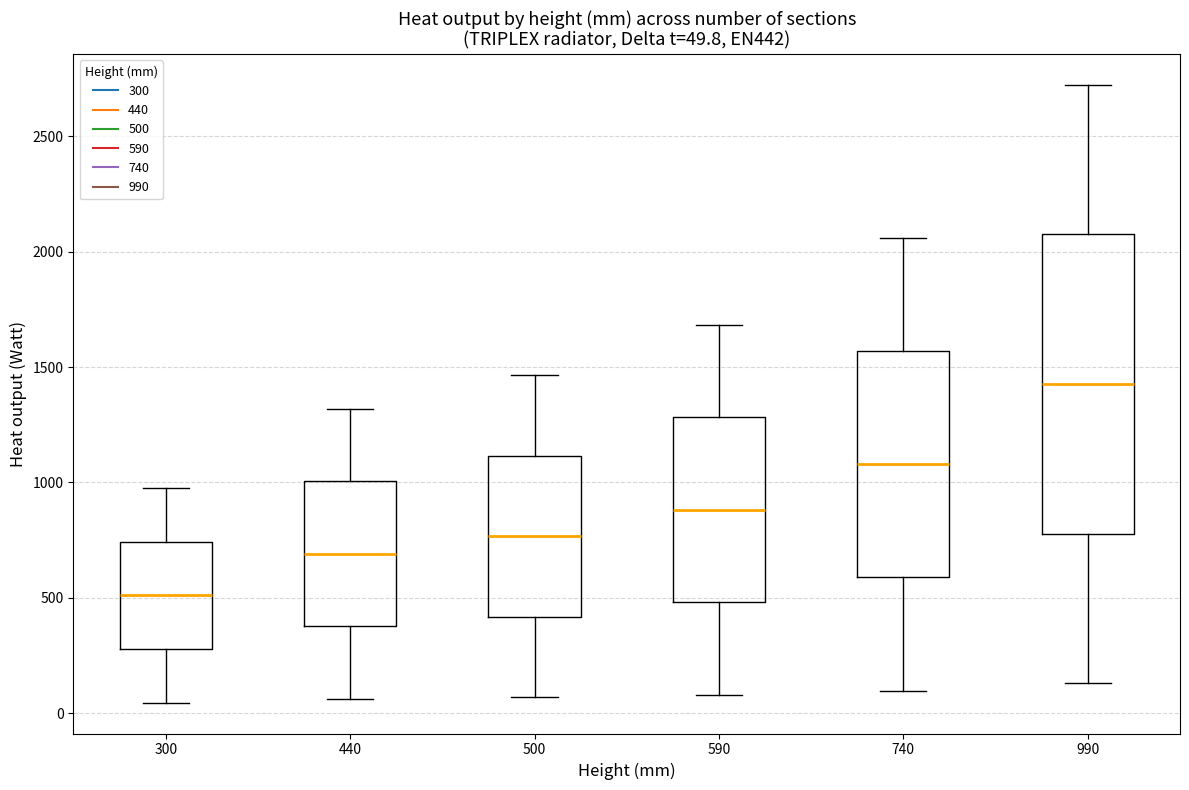

Which box's median line is the lowest?

300